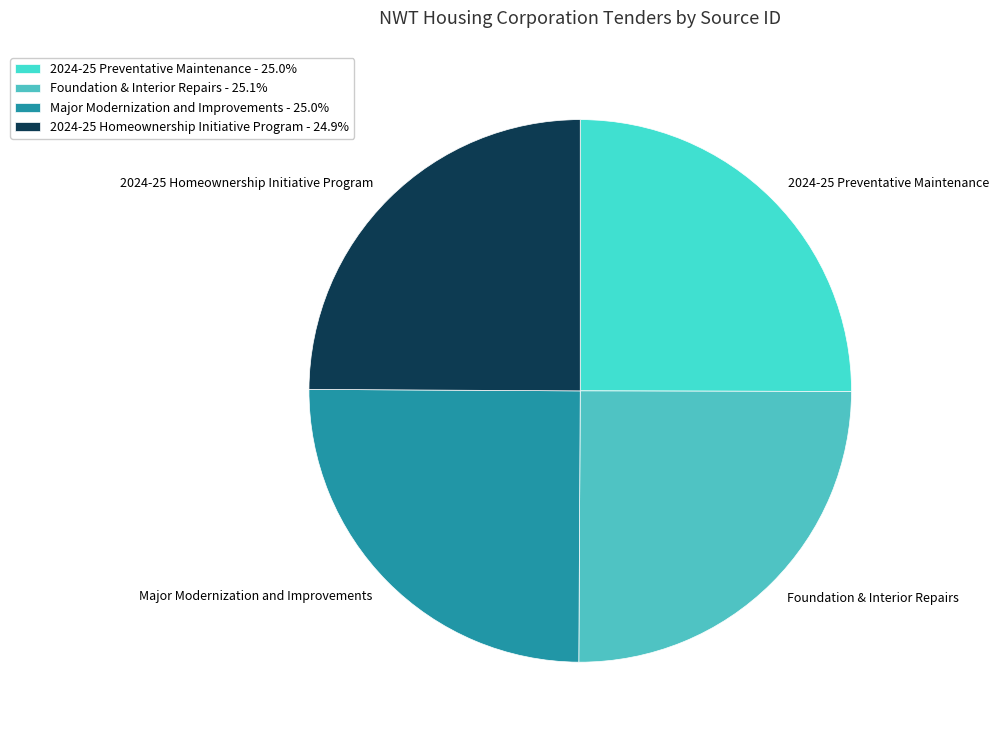

Does 2024-25 Preventative Maintenance represent more than half of the total?

No